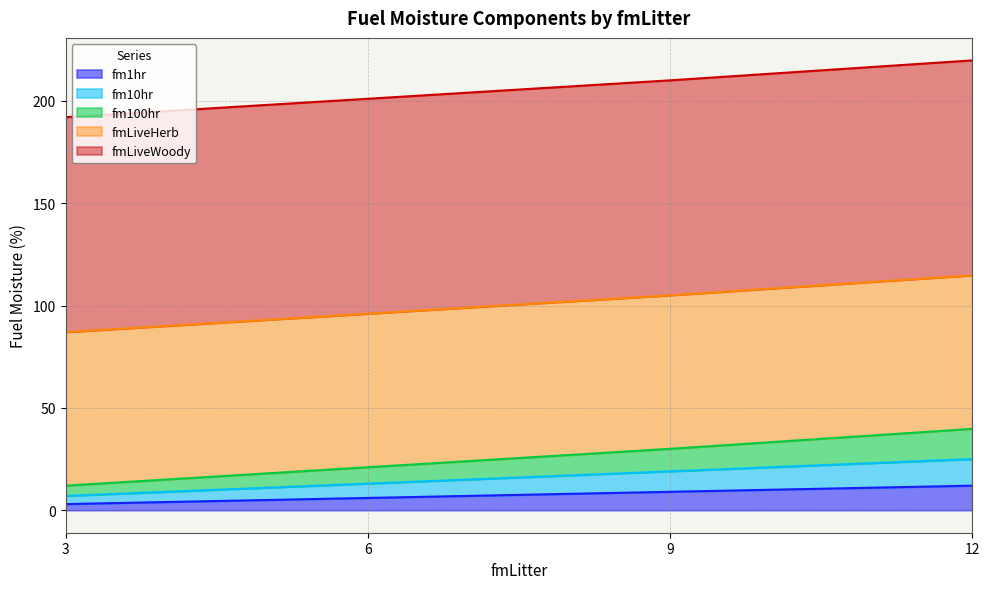

How many fm10hr values are between 7 and 13?

12